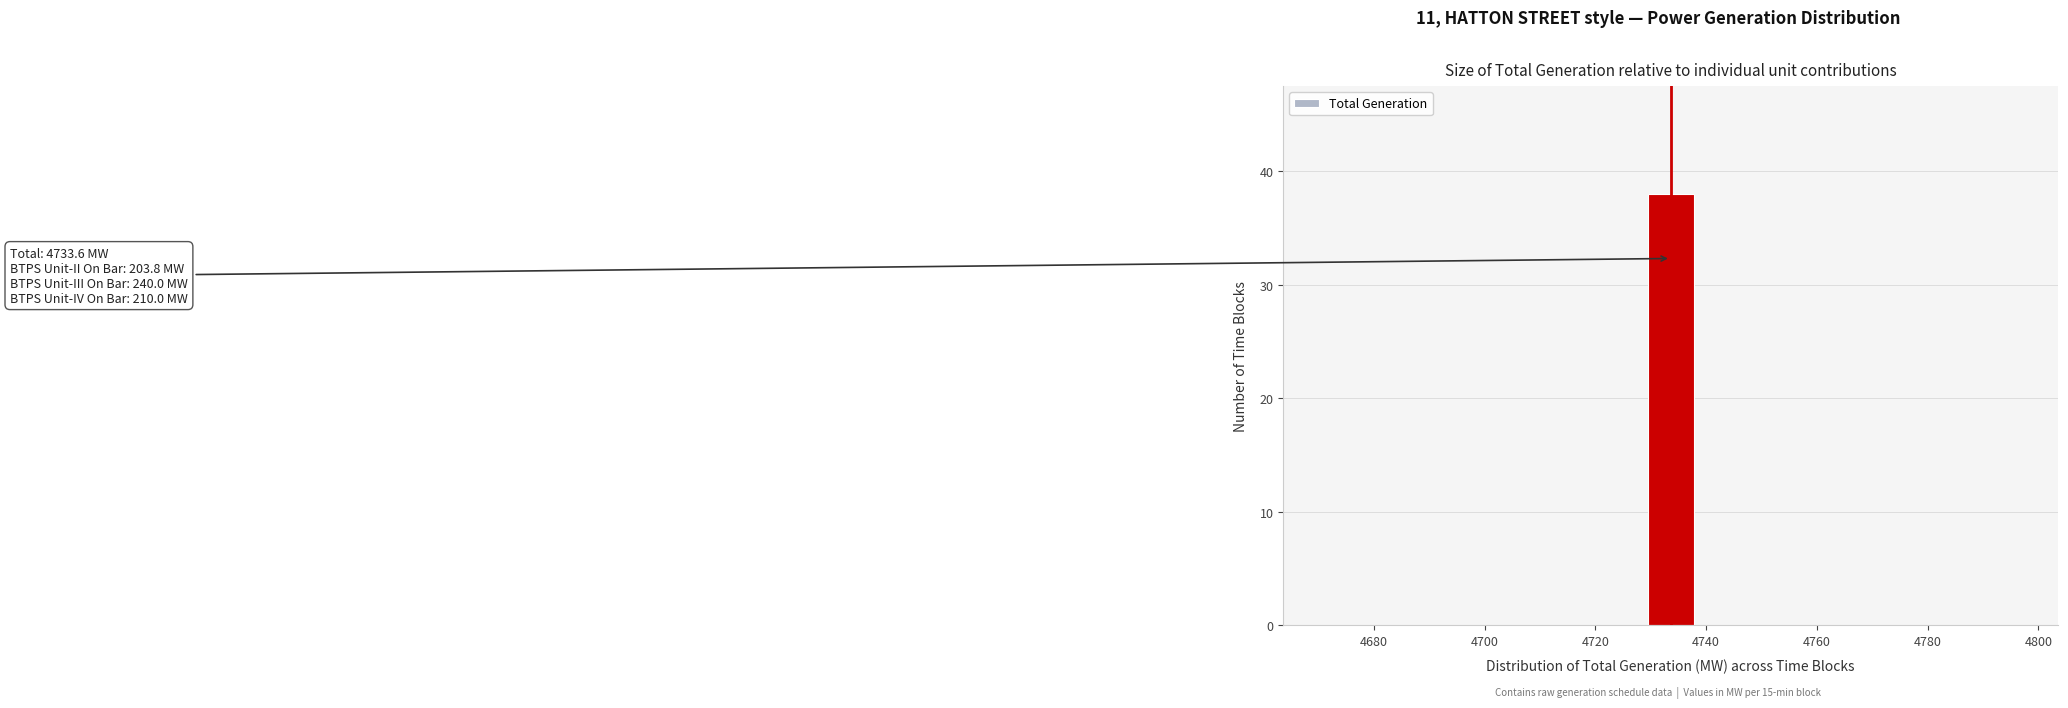

Which range on the x-axis has the tallest bar?

4730 to 4738